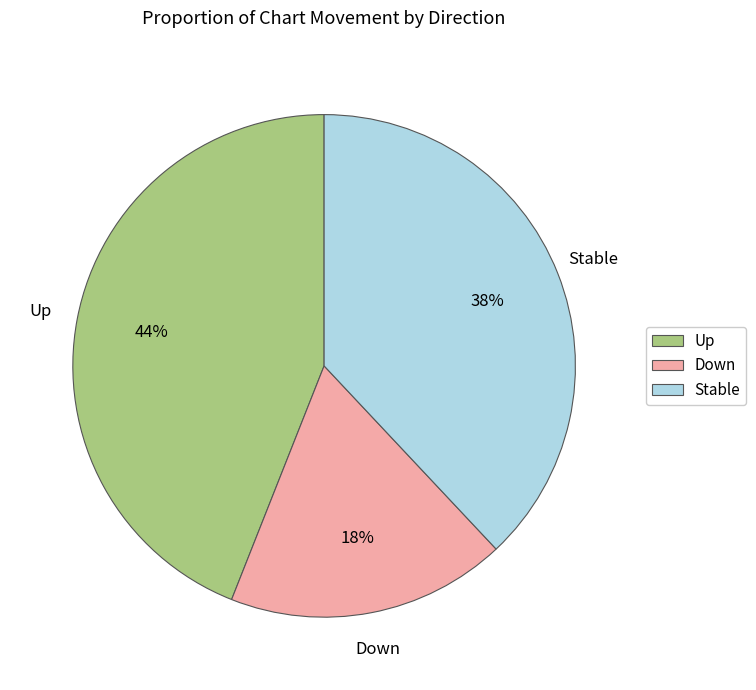

True or false: Stable accounts for 25% of the total.

False